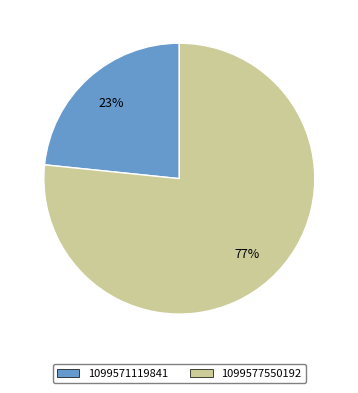

To the nearest percent, what portion does 1099571119841 represent?

23%